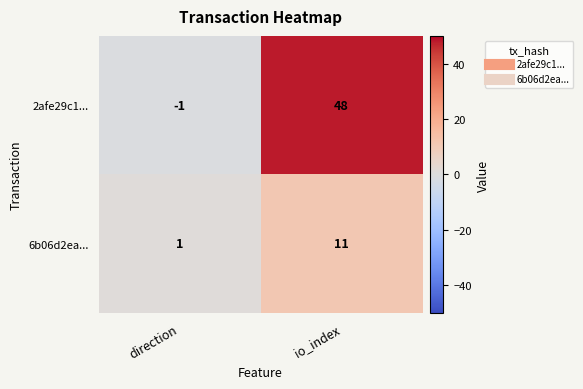

Reading left to right, extract all data points from this chart.

2afe29c1...: direction=-1	io_index=48
6b06d2ea...: direction=1	io_index=11